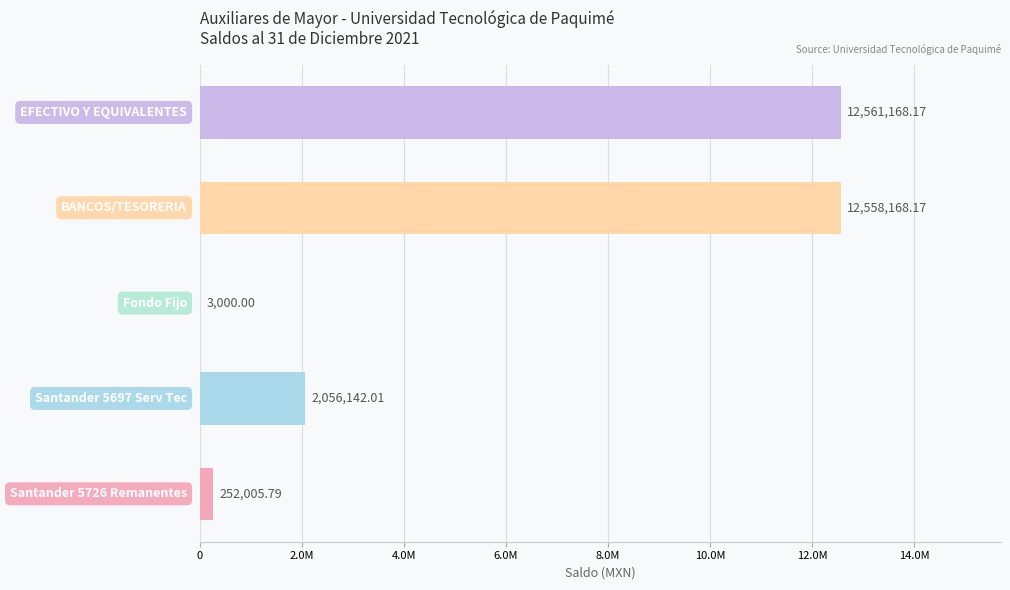

What is the difference between the maximum and minimum values?

12558168.2